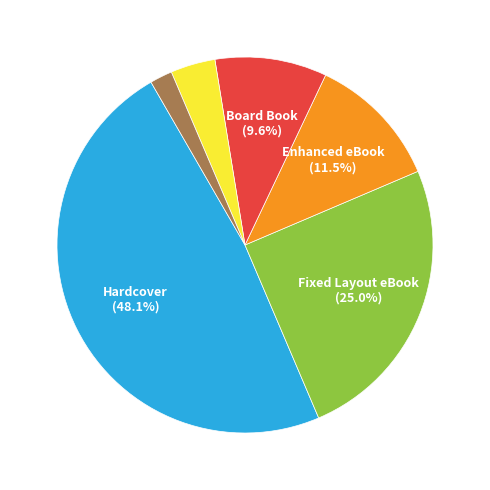

Is there a majority slice in this chart?

No